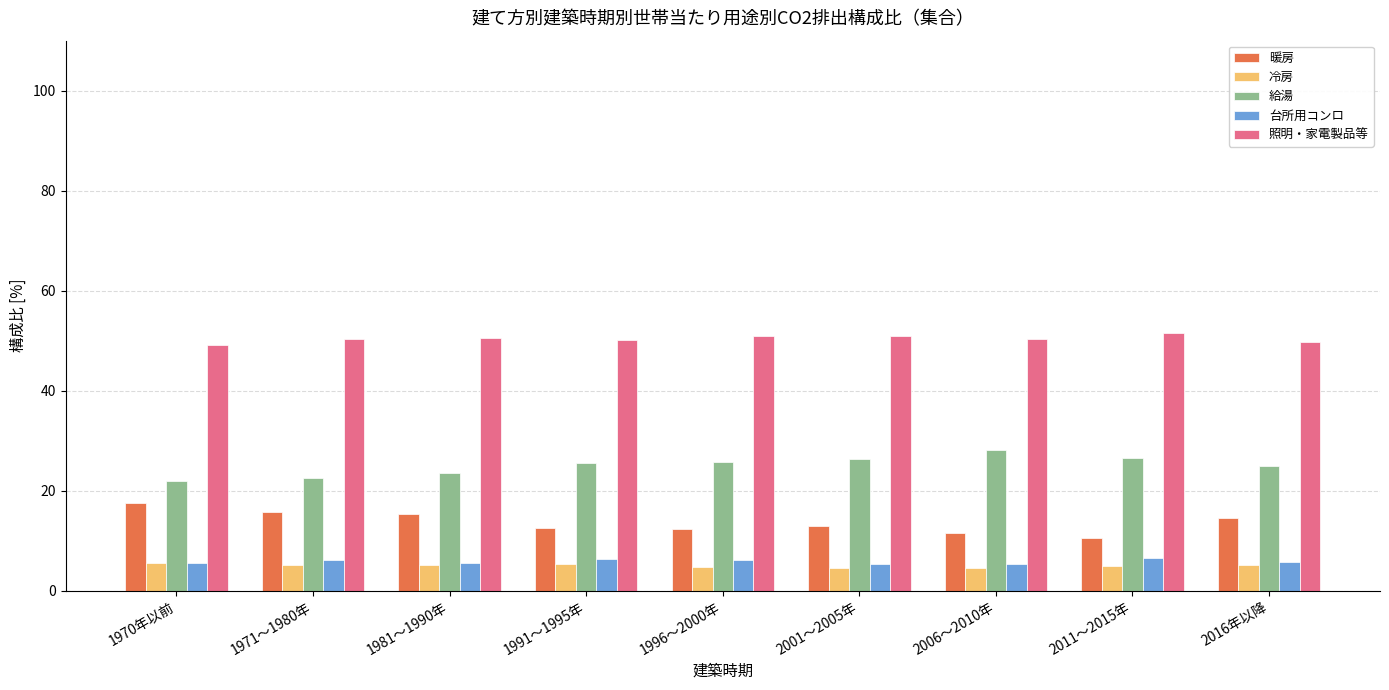

What is the label of the 6th bar from the left?

2001～2005年